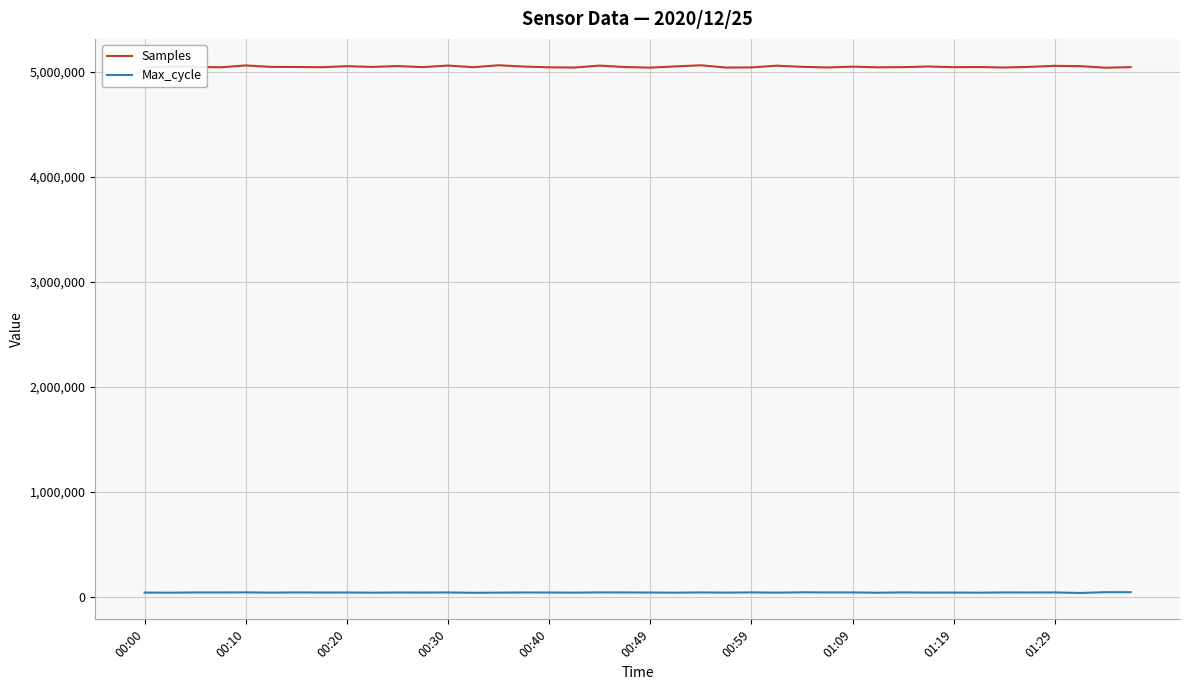

True or false: Max_cycle and Samples intersect in this chart.

False